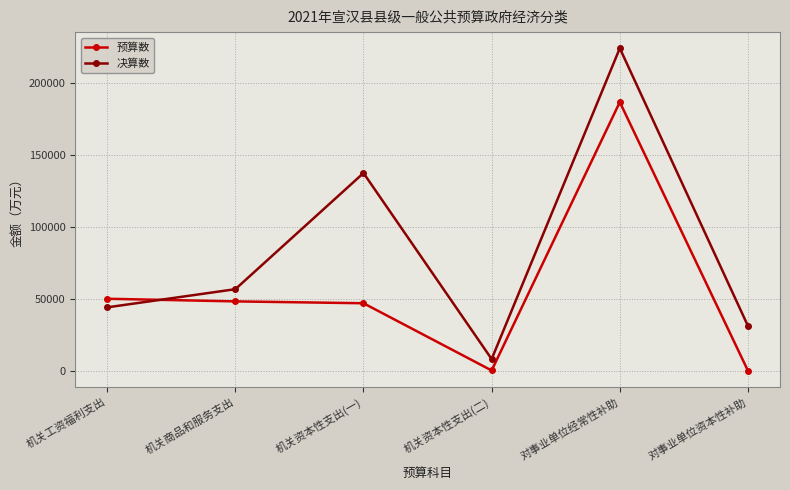

True or false: 决算数 and 预算数 cross at least once.

True